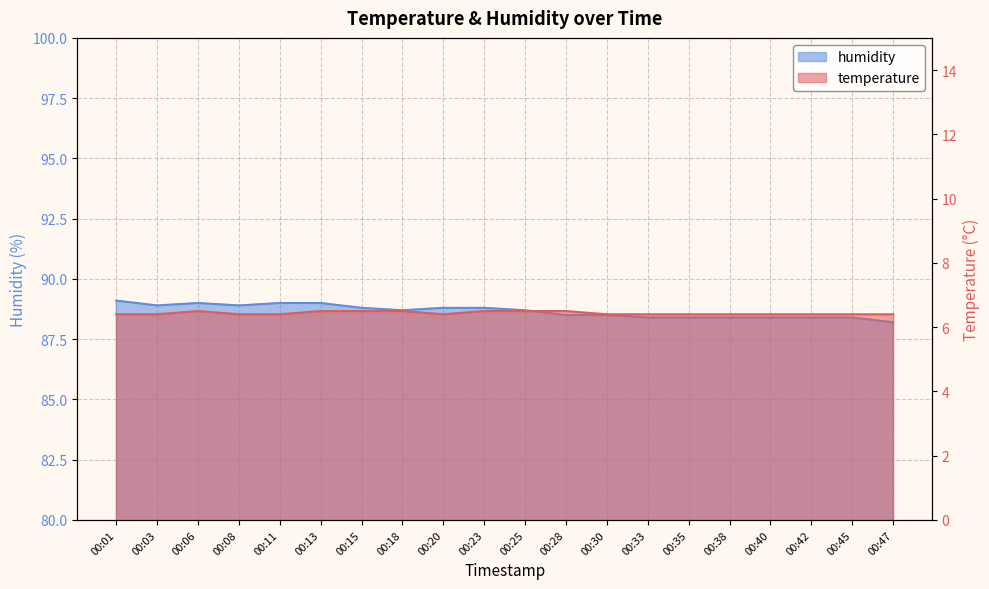

Count the humidity values in the range 88 to 89.

19